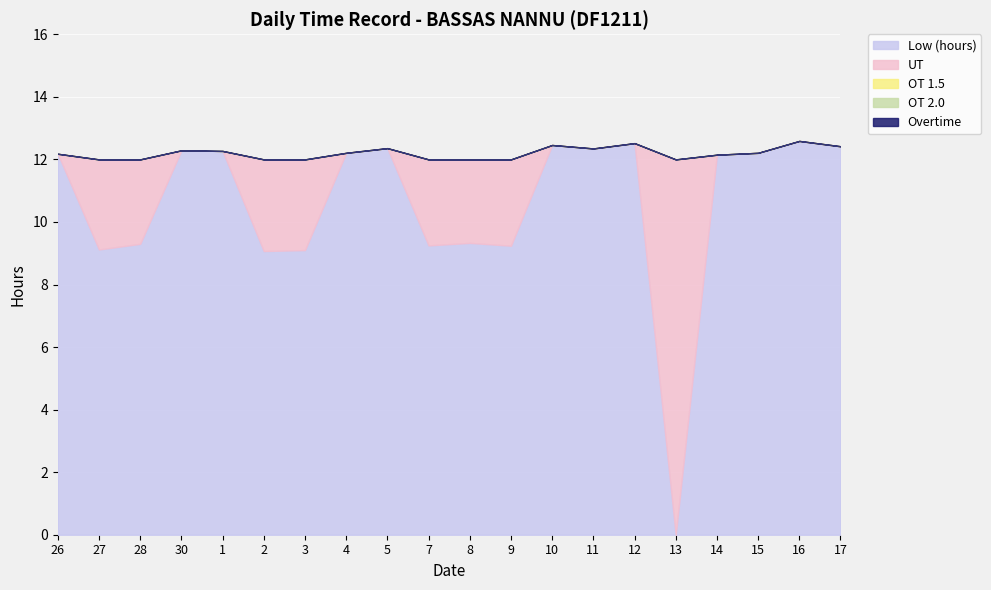

Reading left to right, what are all the values shown in this chart?

Low (hours): 12.2	9.1	9.3	12.3	12.3	9.1	9.1	12.2	12.4	9.2	9.3	9.2	12.5	12.3	12.5	0.0	12.2	12.2	12.6	12.4
OT 1.5: 0.0	0.0	0.0	0.0	0.0	0.0	0.0	0.0	0.0	0.0	0.0	0.0	0.0	0.0	0.0	0.0	0.0	0.0	0.0	0.0
OT 2.0: 0.0	0.0	0.0	0.0	0.0	0.0	0.0	0.0	0.0	0.0	0.0	0.0	0.0	0.0	0.0	0.0	0.0	0.0	0.0	0.0
UT: 0.0	2.9	2.7	0.0	0.0	2.9	2.9	0.0	0.0	2.8	2.7	2.8	0.0	0.0	0.0	12.0	0.0	0.0	0.0	0.0
Overtime: 0.0	0.0	0.0	0.0	0.0	0.0	0.0	0.0	0.0	0.0	0.0	0.0	0.0	0.0	0.0	0.0	0.0	0.0	0.0	0.0